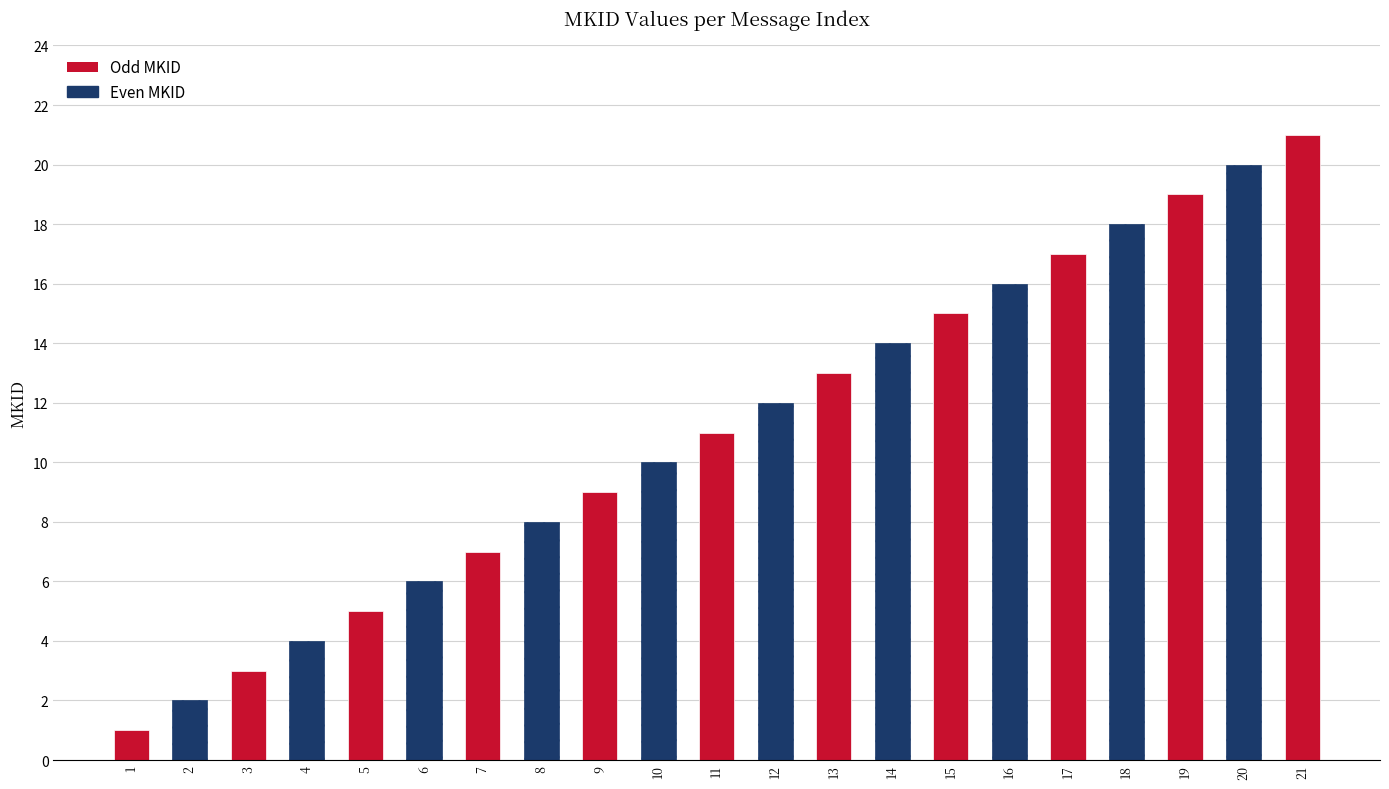

Reading left to right, list all the values displayed in this chart.

1=1	2=2	3=3	4=4	5=5	6=6	7=7	8=8	9=9	10=10	11=11	12=12	13=13	14=14	15=15	16=16	17=17	18=18	19=19	20=20	21=21